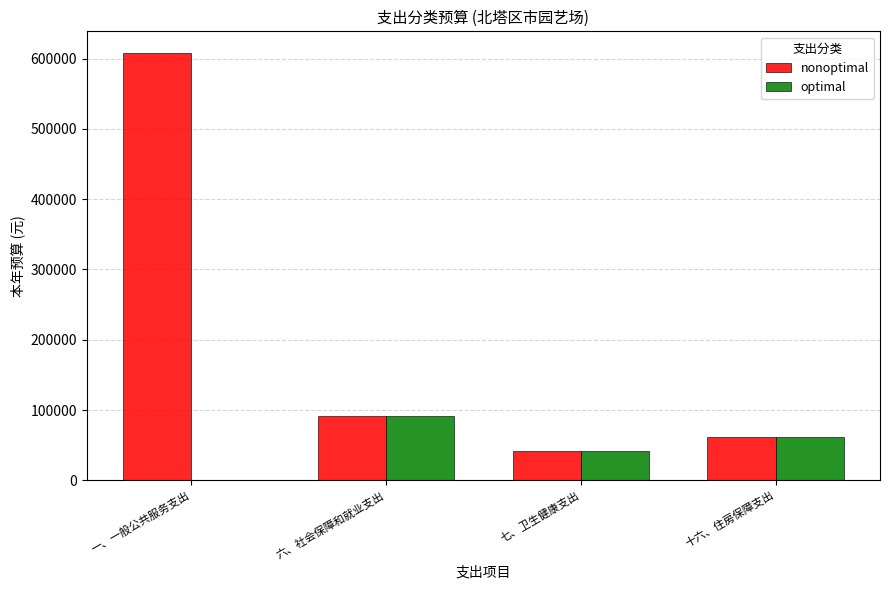

Is it true that optimal equals 91609 at 六、社会保障和就业支出?

True